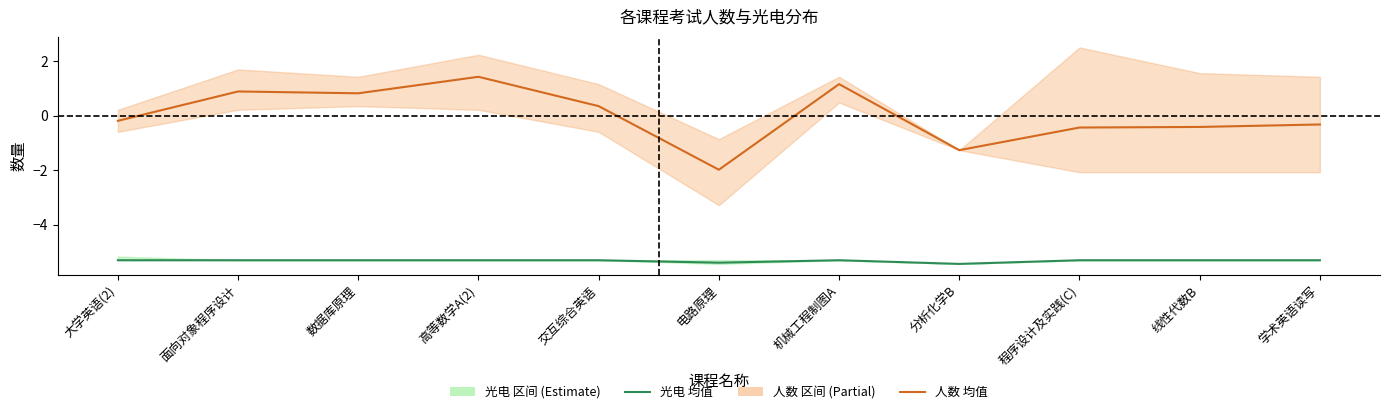

Where is the first local maximum for 人数 均值?

面向对象程序设计